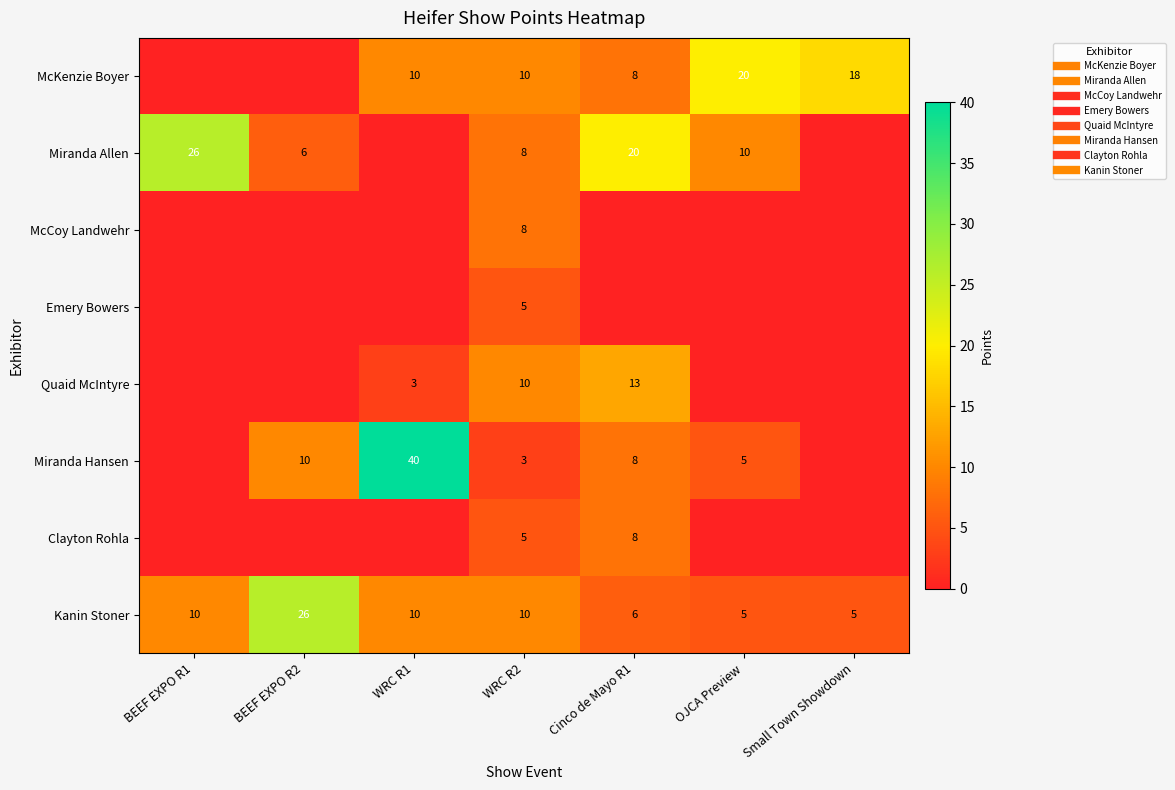

How many distinct data groups are displayed?

8